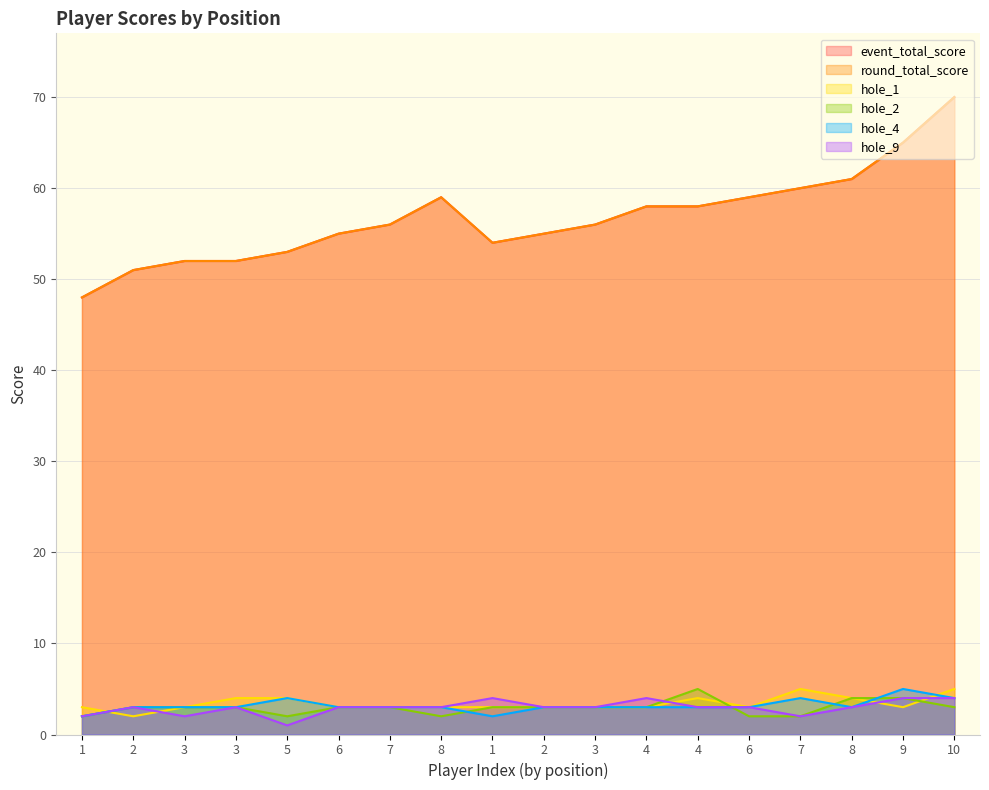

Is it true that hole_1 equals 2 at 2?

False